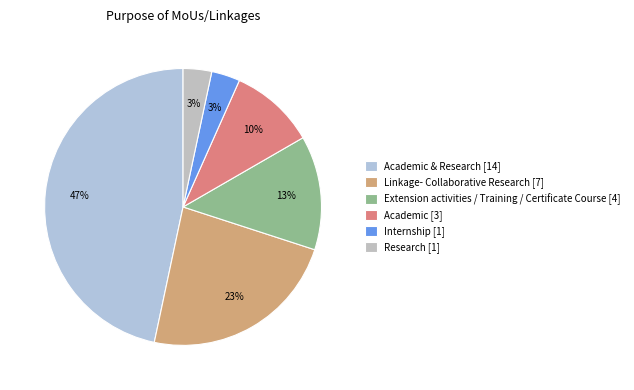

To the nearest percent, what is the difference between the largest and smallest slice percentages?

43%